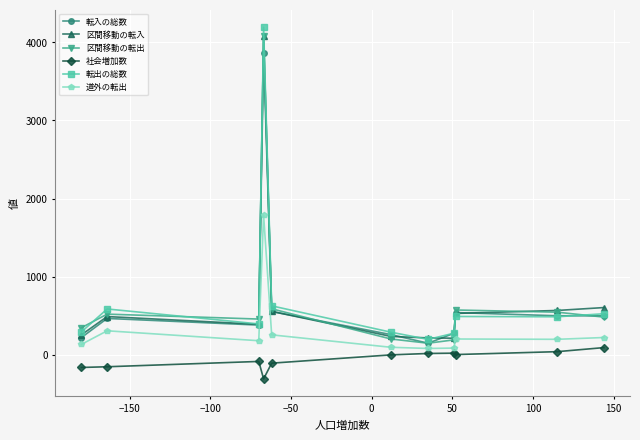

Which series has the widest spread of values?

転出の総数